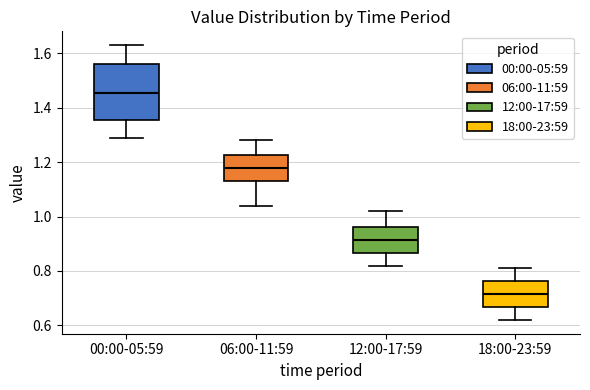

Reading left to right, read every box against the y-axis: the position of its median line, the range the box covers, and the ends of its whiskers. The values are not printed on the chart, so give them approximately, as read against the axis.

00:00-05:59: median 1.46, box 1.36 to 1.56, whiskers 1.30 to 1.64
06:00-11:59: median 1.18, box 1.14 to 1.22, whiskers 1.04 to 1.28
12:00-17:59: median 0.92, box 0.86 to 0.96, whiskers 0.82 to 1.02
18:00-23:59: median 0.72, box 0.66 to 0.76, whiskers 0.62 to 0.82